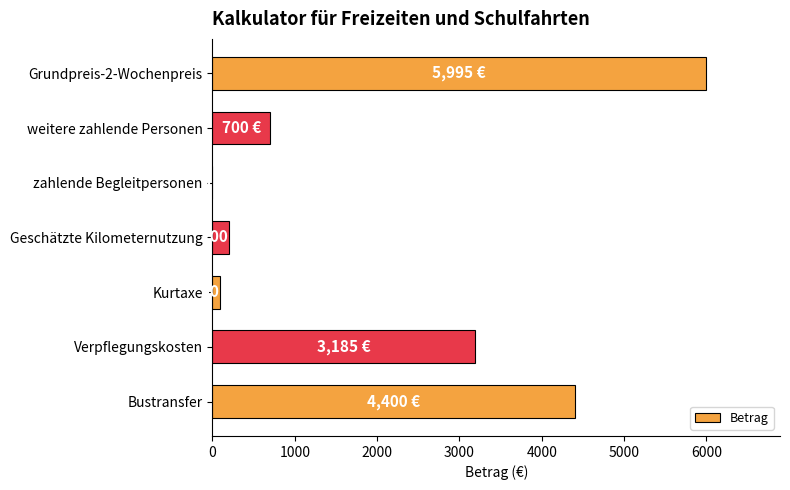

Reading top to bottom, what are all the values shown in this chart?

Grundpreis-2-Wochenpreis=5995	weitere zahlende Personen=700	zahlende Begleitpersonen=0	Geschätzte Kilometernutzung=200	Kurtaxe=90	Verpflegungskosten=3185	Bustransfer=4400